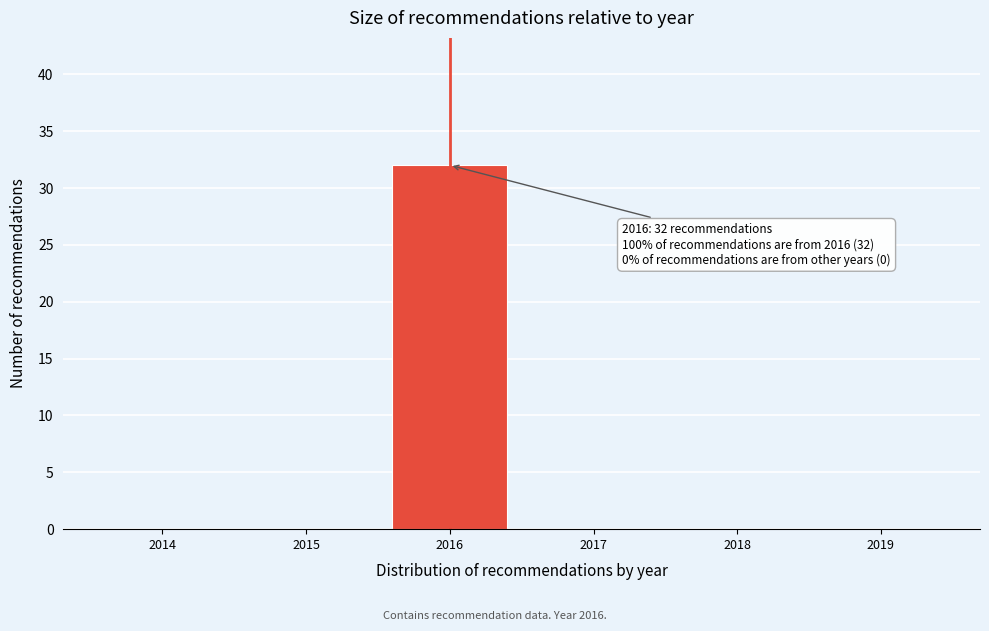

Over which range of the x-axis is the bar tallest?

2015.5 to 2016.5